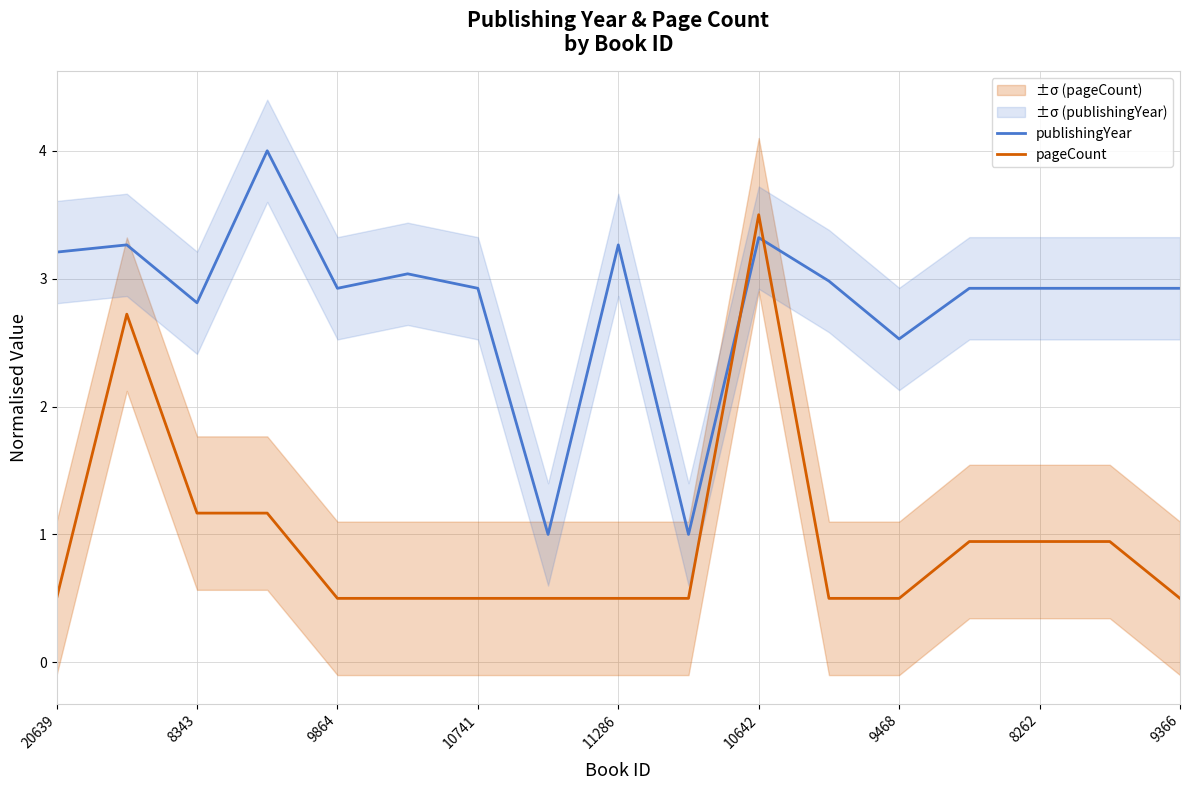

What is the greatest value displayed?

4.0